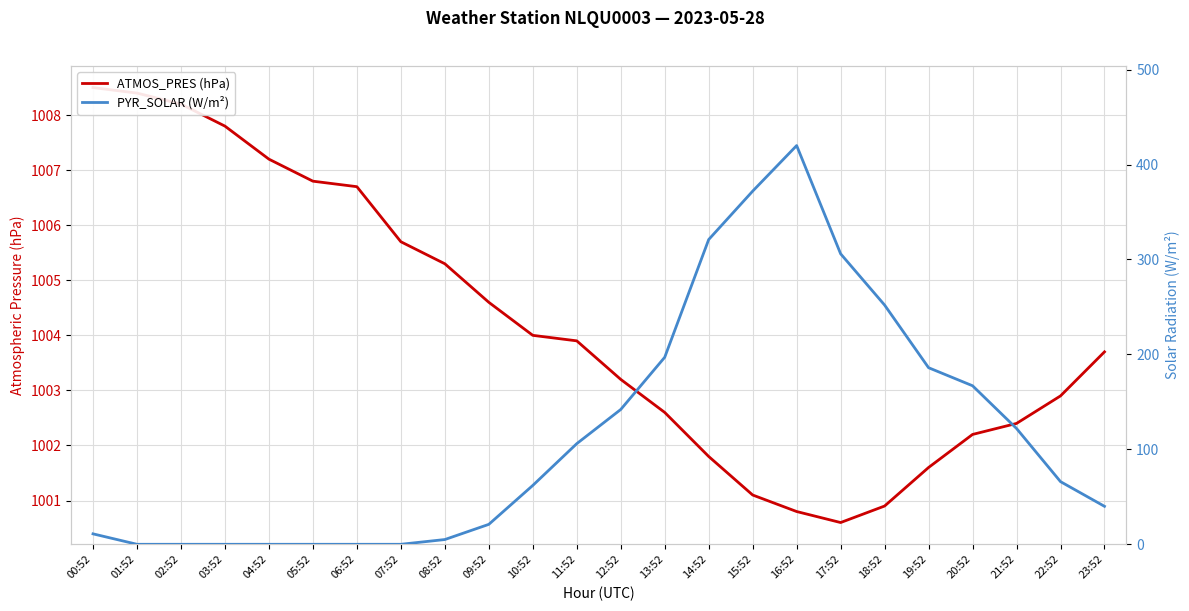

True or false: ATMOS_PRES (hPa) and PYR_SOLAR (W/m²) intersect in this chart.

False